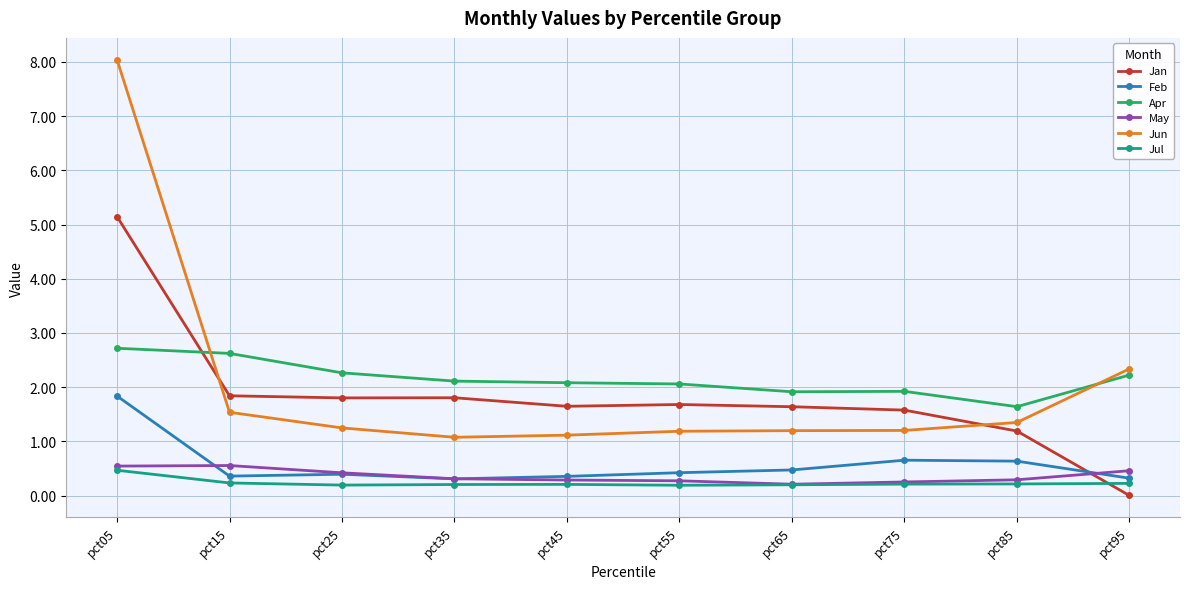

At which label does Jan reach its peak?

pct05